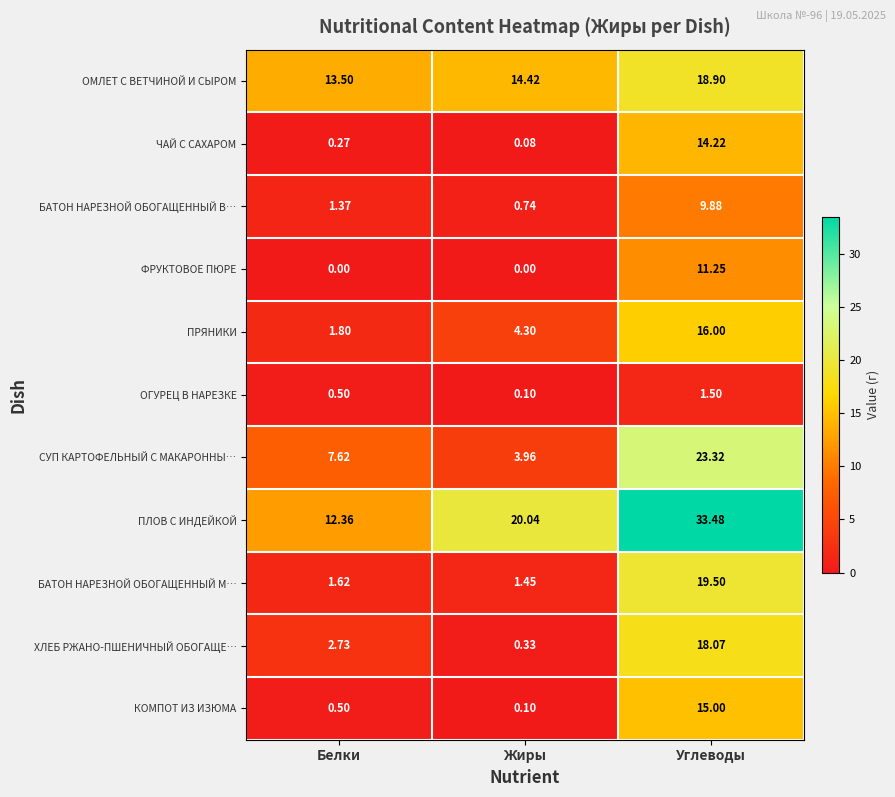

At which category is the sum across all series the highest?

Углеводы